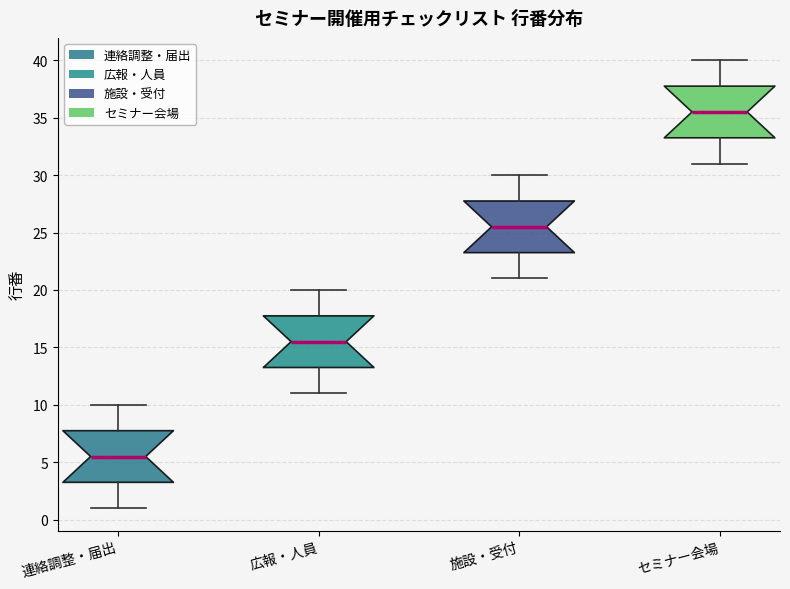

Reading left to right, transcribe this box plot: for each box, give where its median line is, the range the box spans, and where its two whiskers end, as read against the y-axis. The values are not printed on the chart, so give them approximately, as read against the axis.

連絡調整・届出: median 5.5, box 3.5 to 8.0, whiskers 1.0 to 10.0
広報・人員: median 15.5, box 13.5 to 18.0, whiskers 11.0 to 20.0
施設・受付: median 25.5, box 23.5 to 28.0, whiskers 21.0 to 30.0
セミナー会場: median 35.5, box 33.5 to 38.0, whiskers 31.0 to 40.0